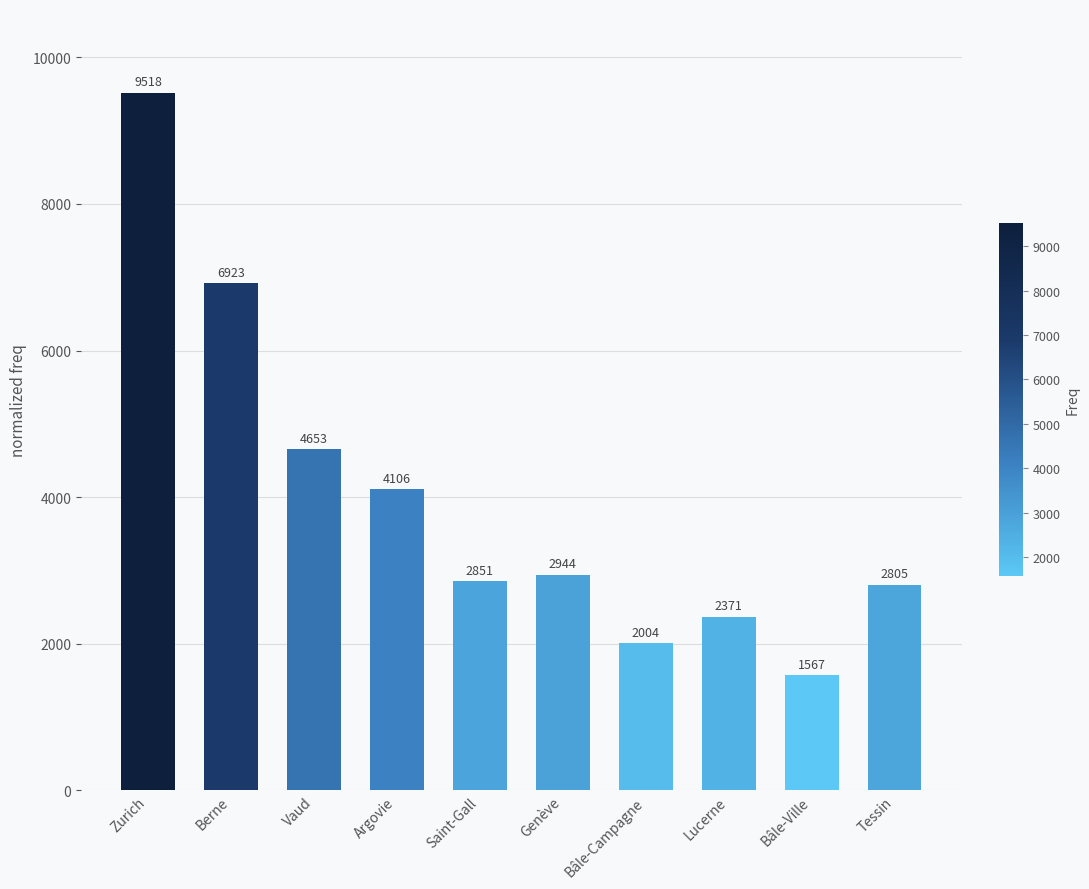

What is the difference between the second highest and second lowest values?

4919